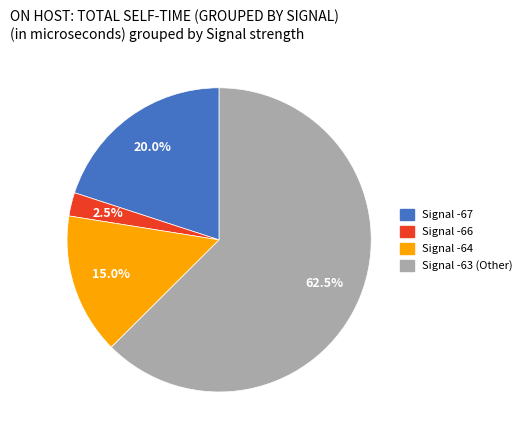

Does any single category account for the majority?

Yes